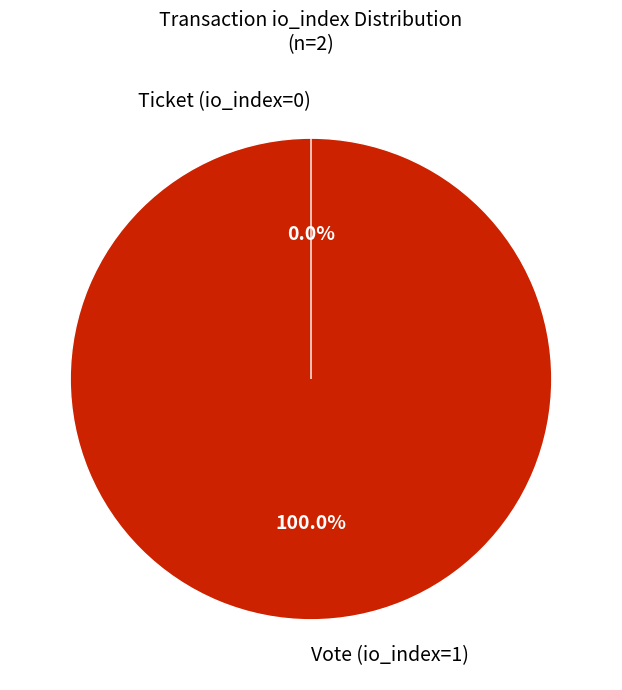

How many segments does this pie chart have?

2